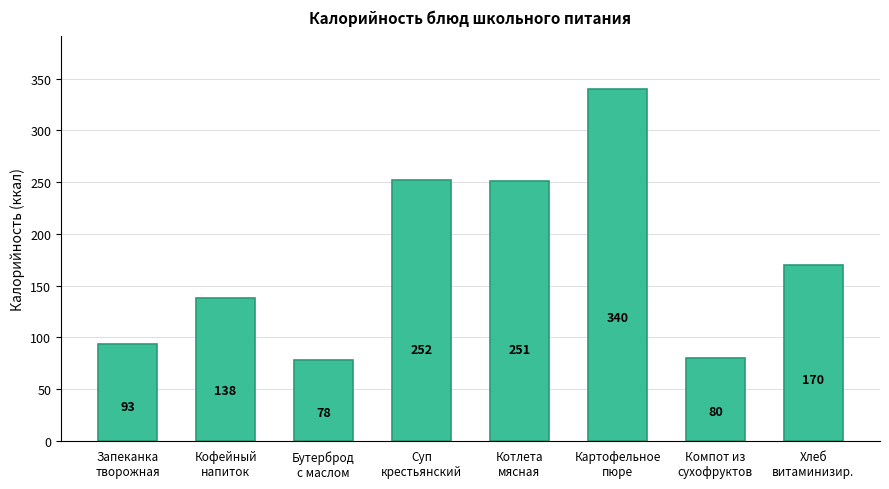

How many values exceed 170?

4